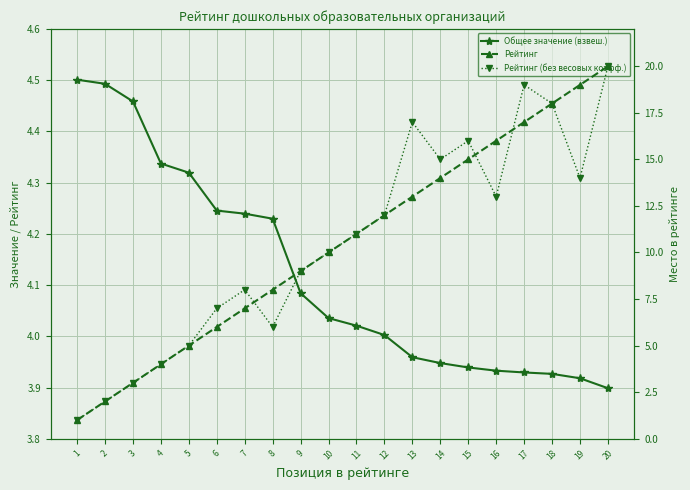

How many lines are shown in the chart?

3